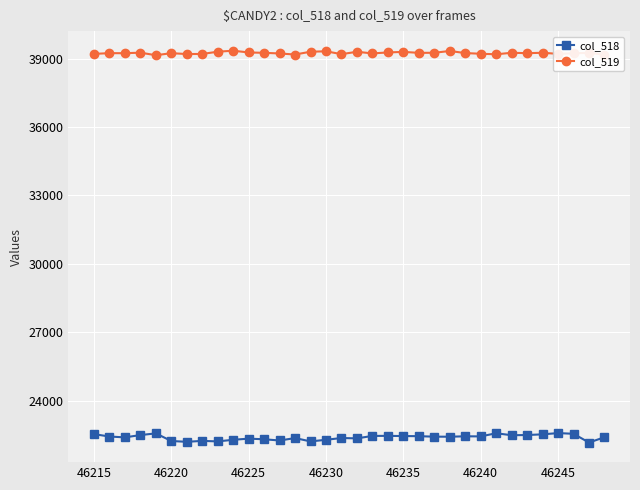

Rank the series by their maximum value, from lowest to highest.

col_518, col_519